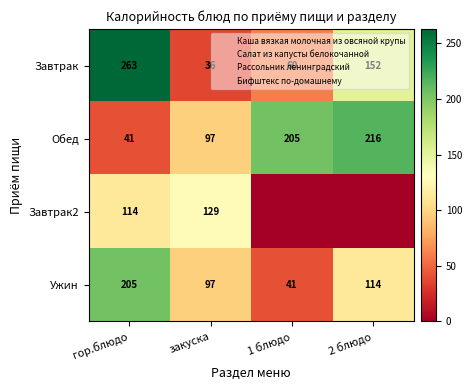

At which category is the sum across all series the highest?

гор.блюдо